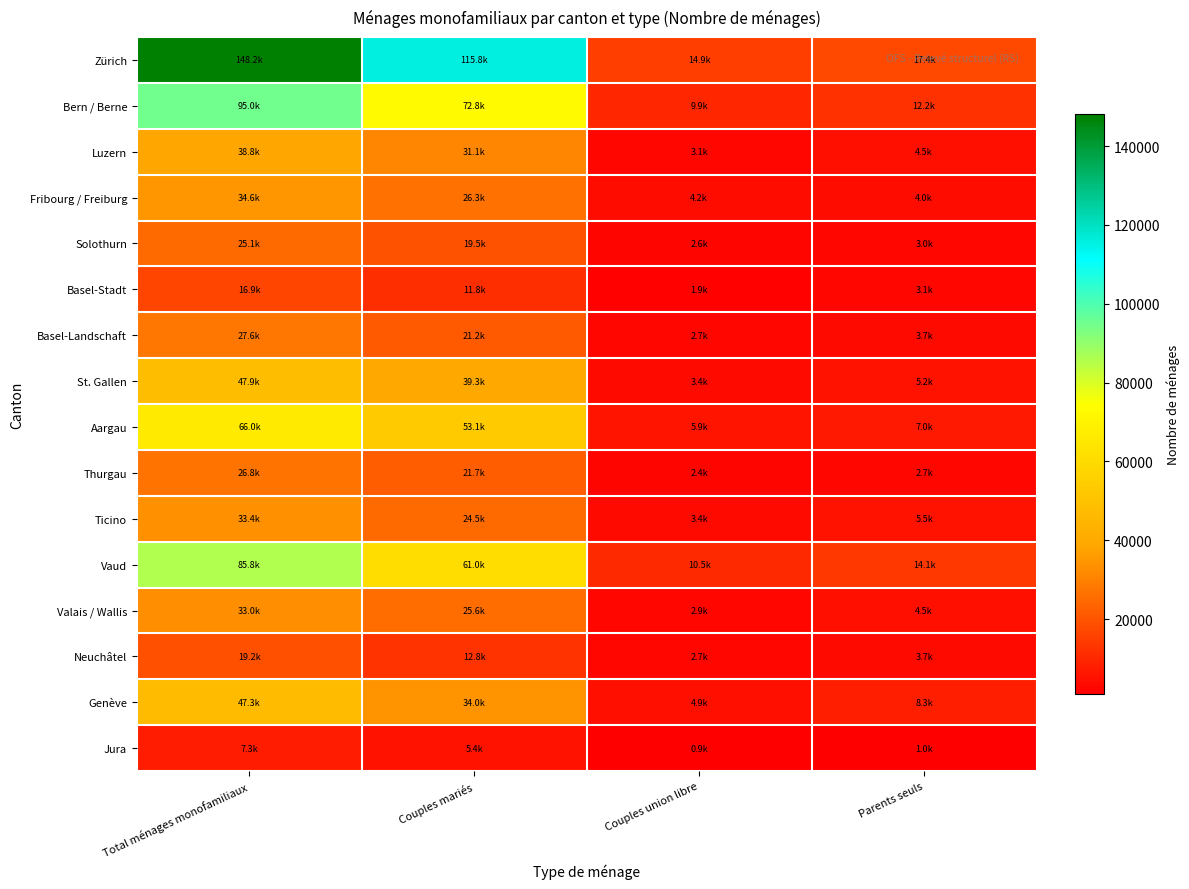

Reading left to right, extract all data points from this chart.

Zürich: Total ménages monofamiliaux=148183.0	Couples mariés=115753.5	Couples union libre=14948.1	Parents seuls=17359.1
Bern / Berne: Total ménages monofamiliaux=94989.3	Couples mariés=72791.5	Couples union libre=9883.6	Parents seuls=12196.1
Luzern: Total ménages monofamiliaux=38760.4	Couples mariés=31114.0	Couples union libre=3146.1	Parents seuls=4487.5
Fribourg / Freiburg: Total ménages monofamiliaux=34553.0	Couples mariés=26320.9	Couples union libre=4182.4	Parents seuls=4009.7
Solothurn: Total ménages monofamiliaux=25065.1	Couples mariés=19504.8	Couples union libre=2570.7	Parents seuls=2989.6
Basel-Stadt: Total ménages monofamiliaux=16886.8	Couples mariés=11824.7	Couples union libre=1886.9	Parents seuls=3144.1
Basel-Landschaft: Total ménages monofamiliaux=27609.2	Couples mariés=21173.5	Couples union libre=2733.0	Parents seuls=3683.6
St. Gallen: Total ménages monofamiliaux=47929.3	Couples mariés=39258.4	Couples union libre=3445.1	Parents seuls=5199.5
Aargau: Total ménages monofamiliaux=65960.1	Couples mariés=53052.9	Couples union libre=5912.3	Parents seuls=6970.7
Thurgau: Total ménages monofamiliaux=26813.6	Couples mariés=21653.8	Couples union libre=2436.5	Parents seuls=2696.9
Ticino: Total ménages monofamiliaux=33402.8	Couples mariés=24538.8	Couples union libre=3359.1	Parents seuls=5476.7
Vaud: Total ménages monofamiliaux=85783.6	Couples mariés=61038.6	Couples union libre=10456.1	Parents seuls=14104.4
Valais / Wallis: Total ménages monofamiliaux=33005.5	Couples mariés=25609.7	Couples union libre=2857.4	Parents seuls=4496.6
Neuchâtel: Total ménages monofamiliaux=19203.5	Couples mariés=12827.8	Couples union libre=2705.6	Parents seuls=3670.2
Genève: Total ménages monofamiliaux=47307.4	Couples mariés=34032.9	Couples union libre=4895.4	Parents seuls=8315.9
Jura: Total ménages monofamiliaux=7327.4	Couples mariés=5378.7	Couples union libre=911.9	Parents seuls=1036.8